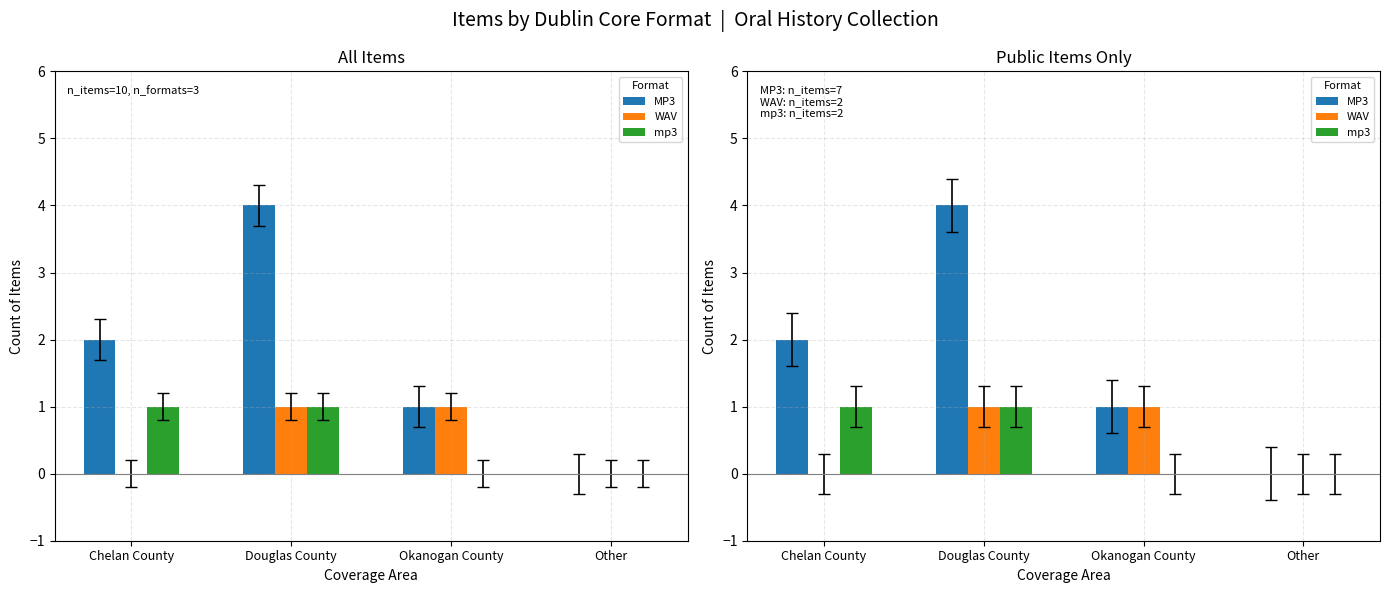

What is the sum of all MP3 values?

7